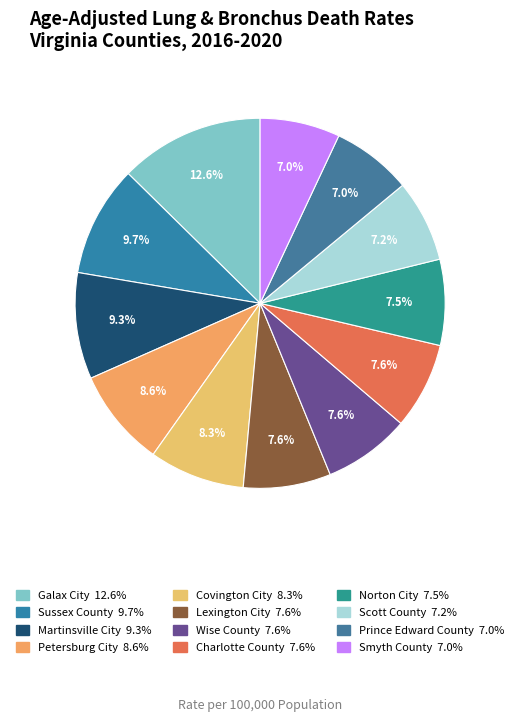

True or false: Lexington City accounts for 1% of the total.

False